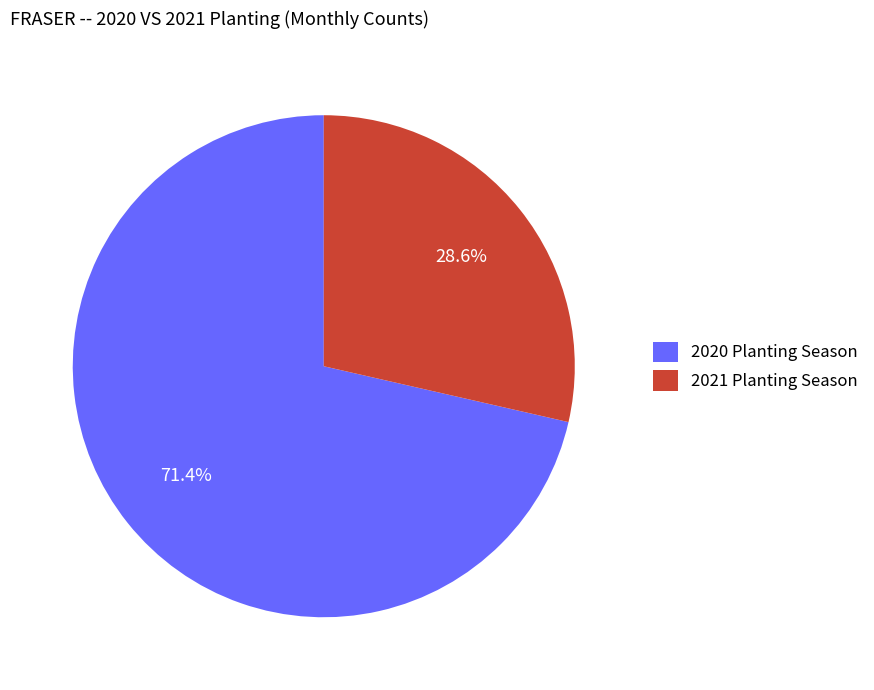

Which slice is the largest?

2020 Planting Season